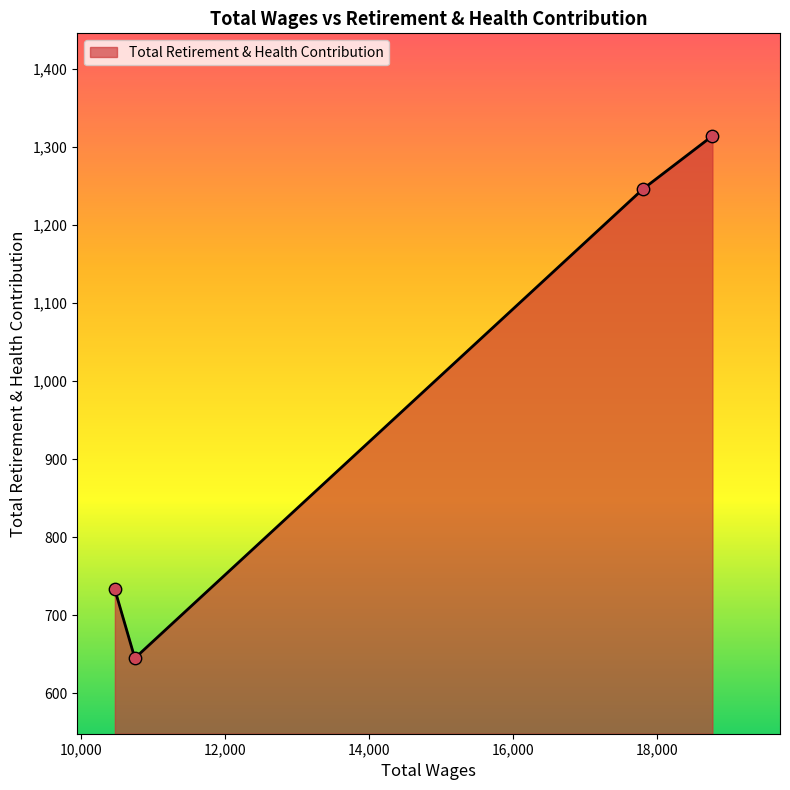

How many interior local valleys (lower than both neighbors) does the data have?

1